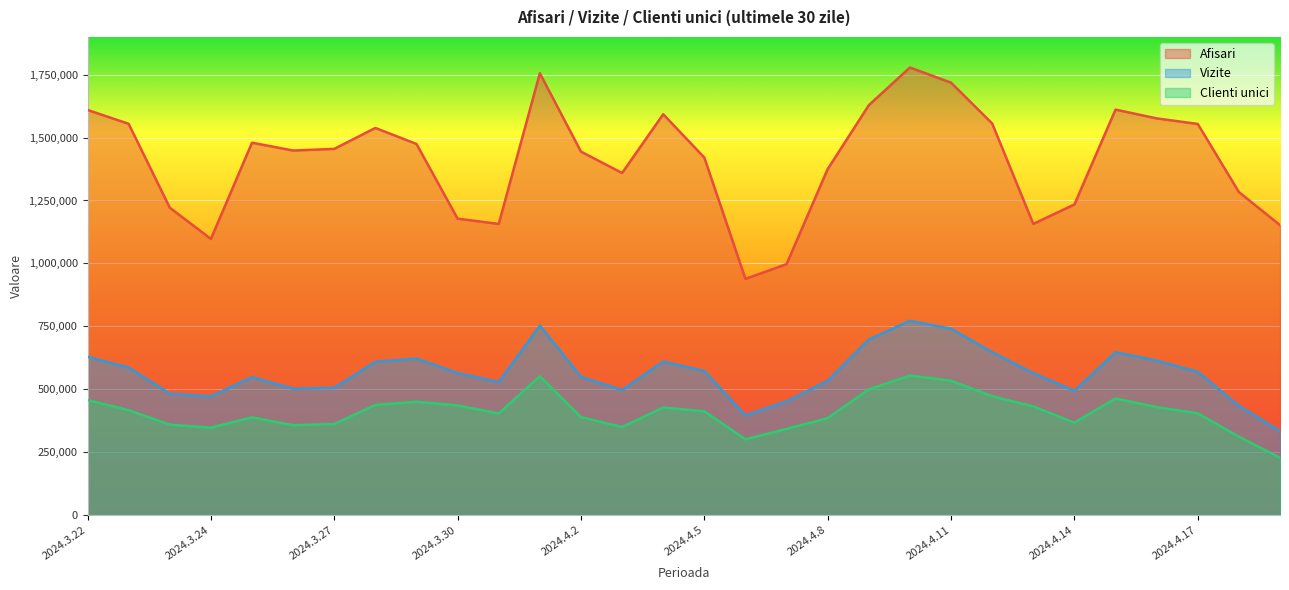

True or false: Afisari and Vizite intersect in this chart.

False